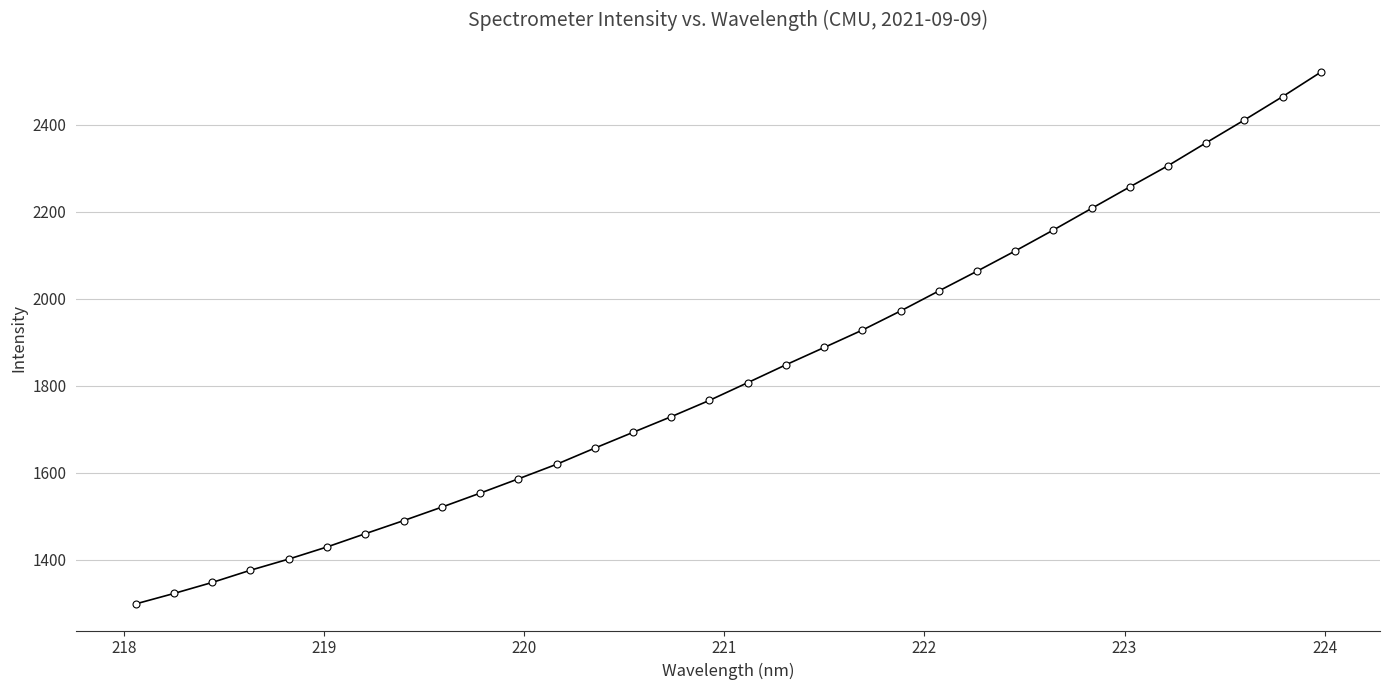

What is the value of the 5th point from the left?

1401.6